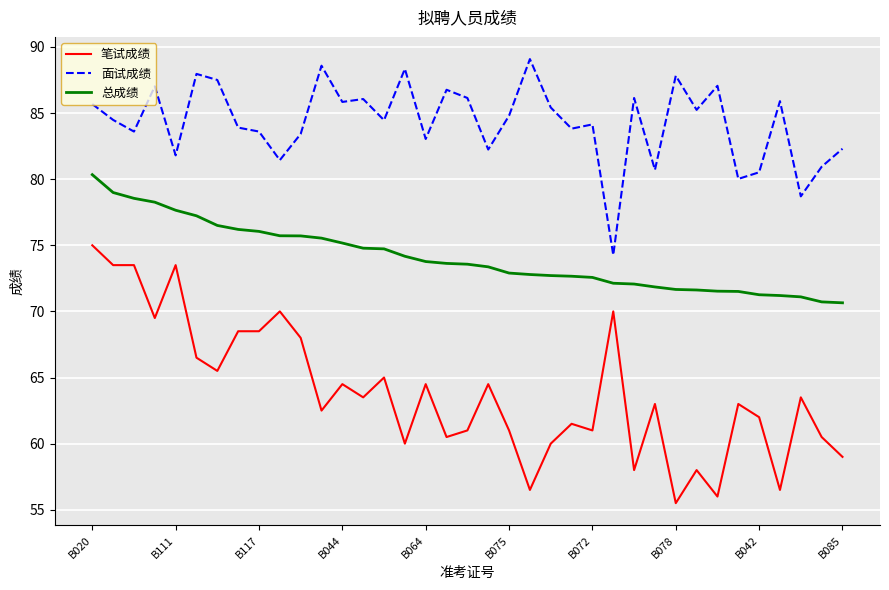

List the series in order of their peak value, lowest first.

笔试成绩, 总成绩, 面试成绩